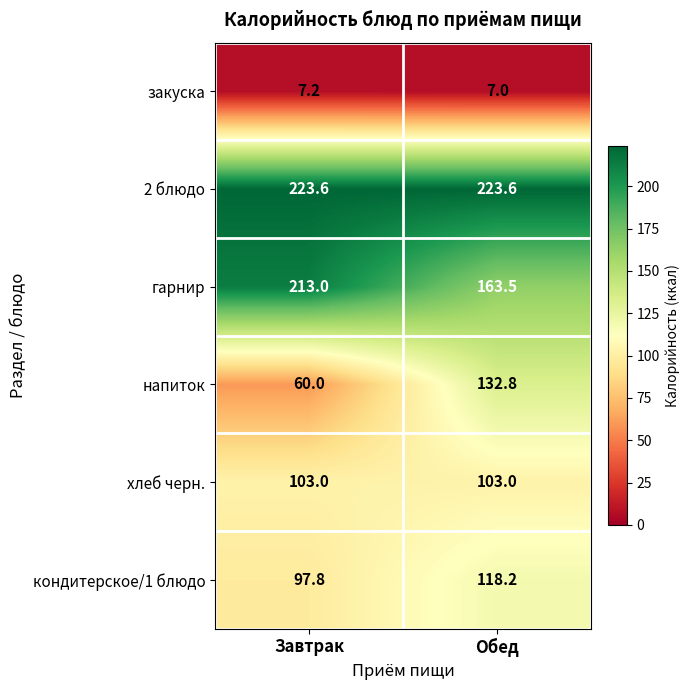

What is the difference between the maximum and minimum values in the гарнир series?

49.5